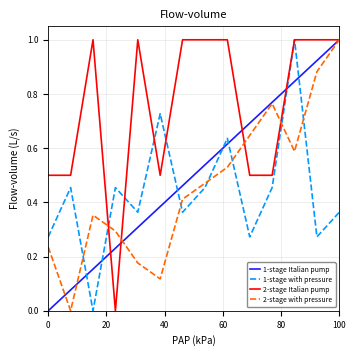

What is the highest value of the 1-stage Italian pump series?

1.0